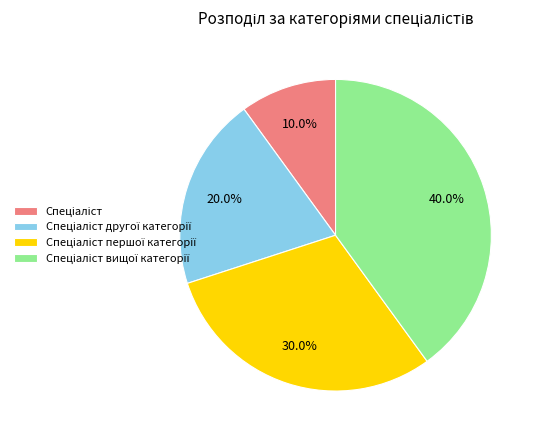

Is there a majority slice in this chart?

No